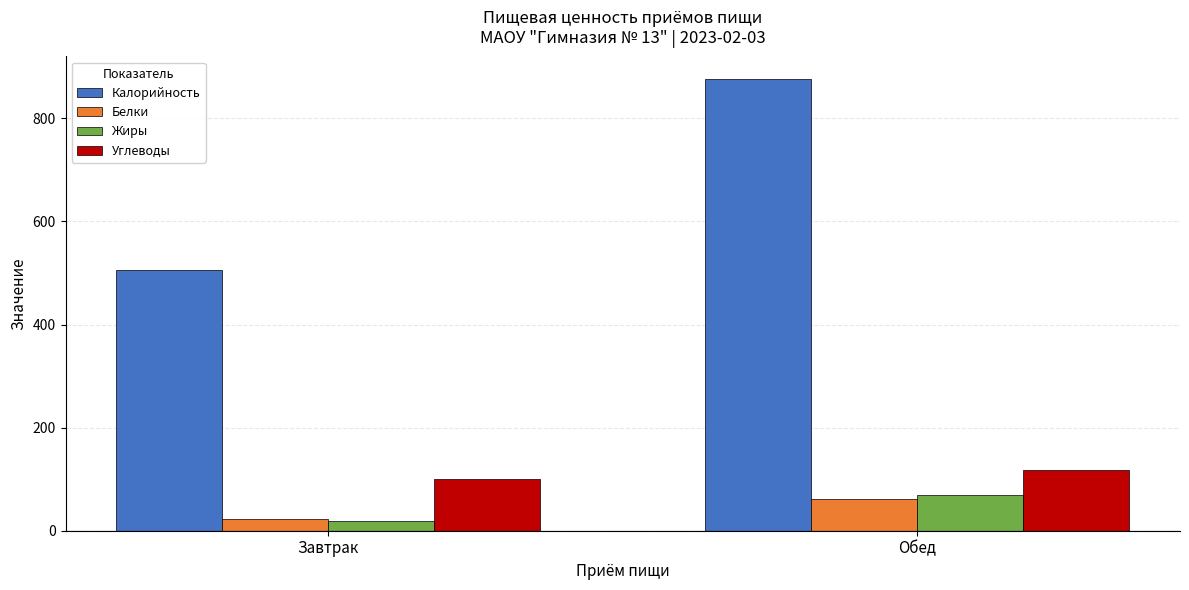

At which label does Калорийность first exceed 876?

Обед